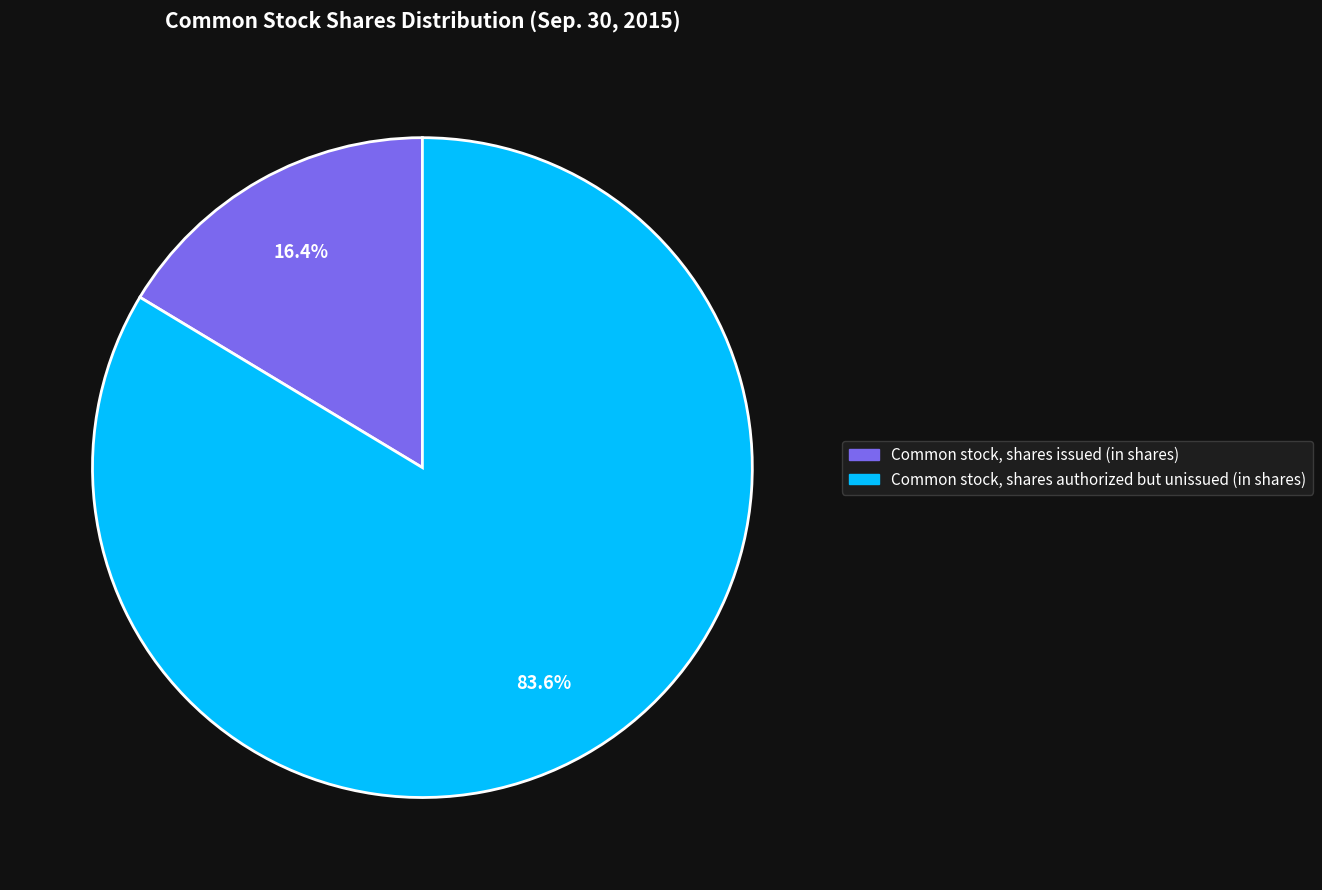

Is there a majority slice in this chart?

Yes